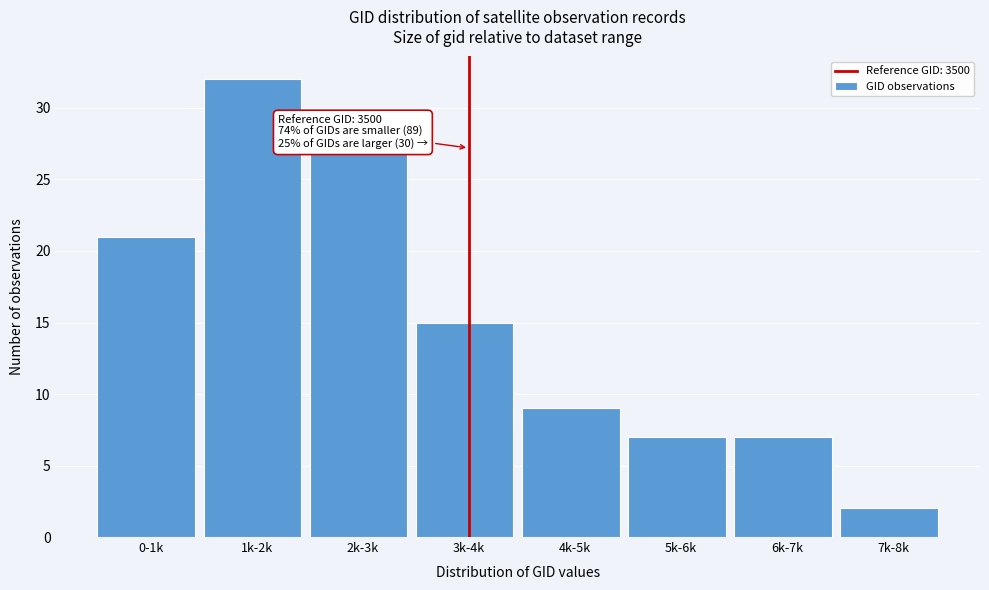

Reading right to left, transcribe all the data shown in this chart.

2	7	7	9	15	27	32	21